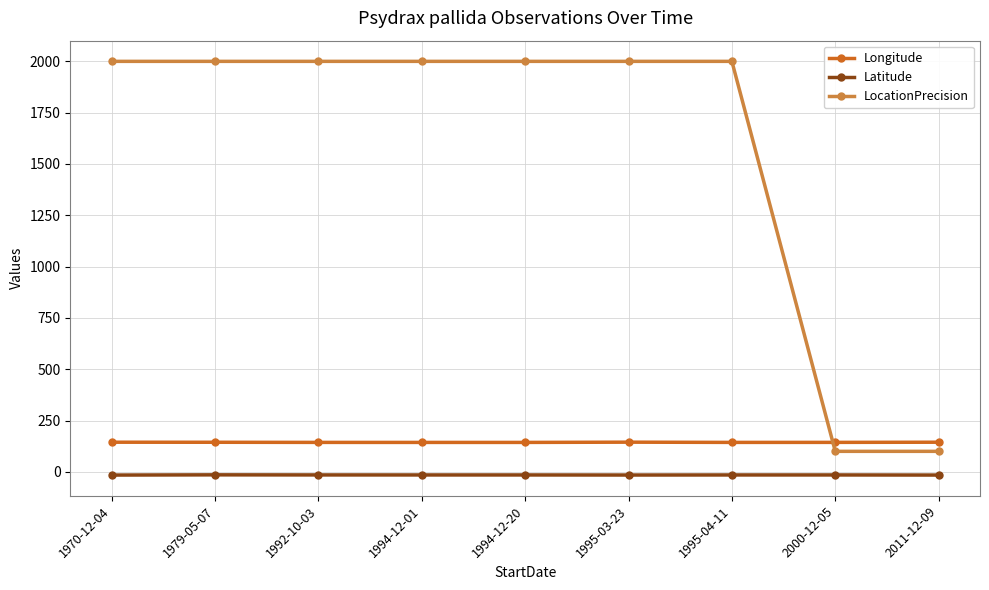

At how many categories does at least one series exceed 1419?

7